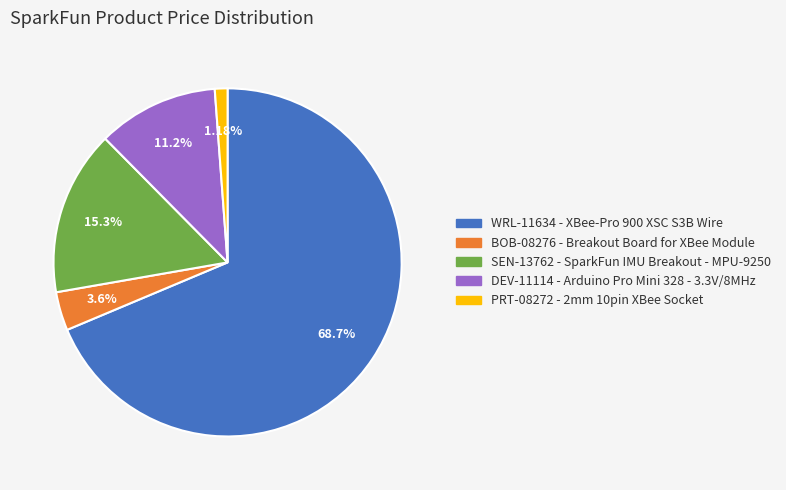

Which category accounts for the majority?

WRL-11634